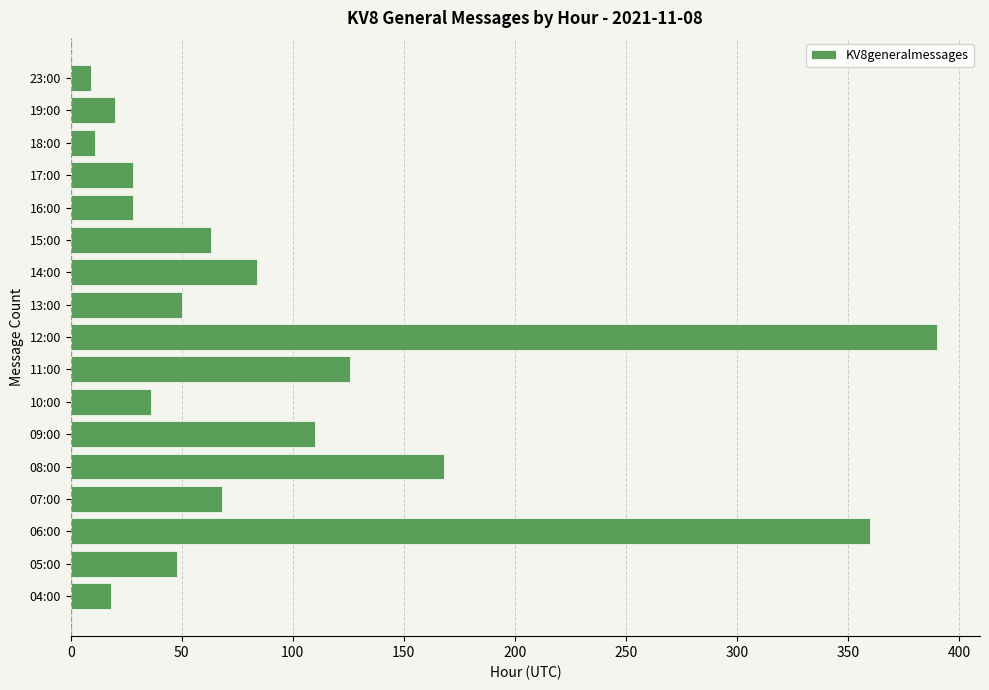

How many categories are shown in the chart?

17